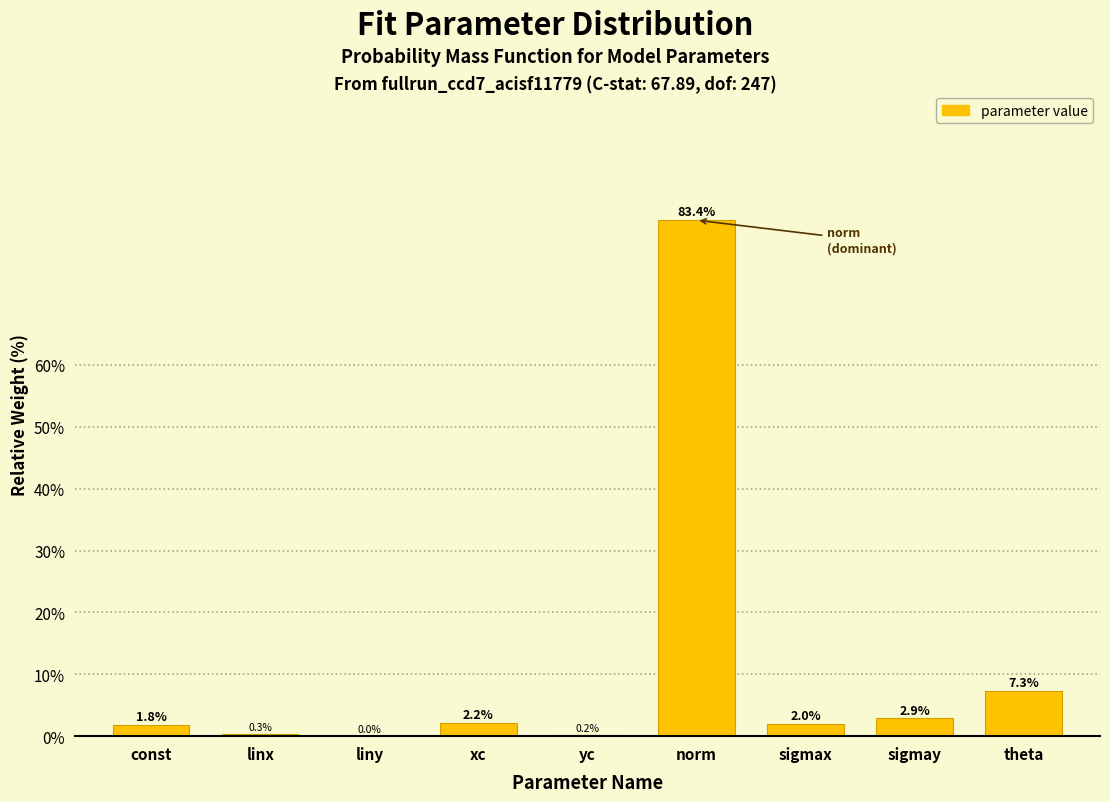

Between const and sigmax, which is larger?

sigmax